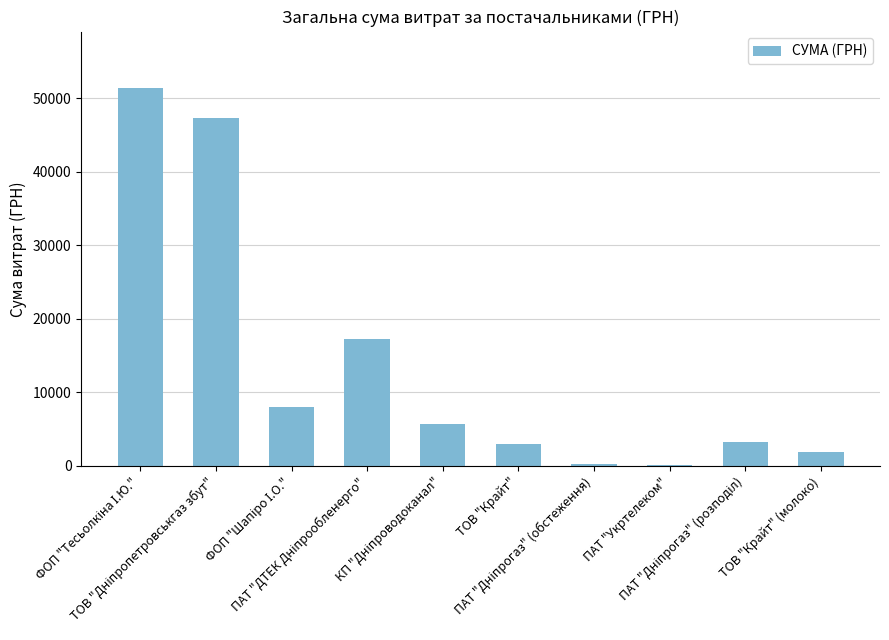

What is the sum of all values?

138291.7